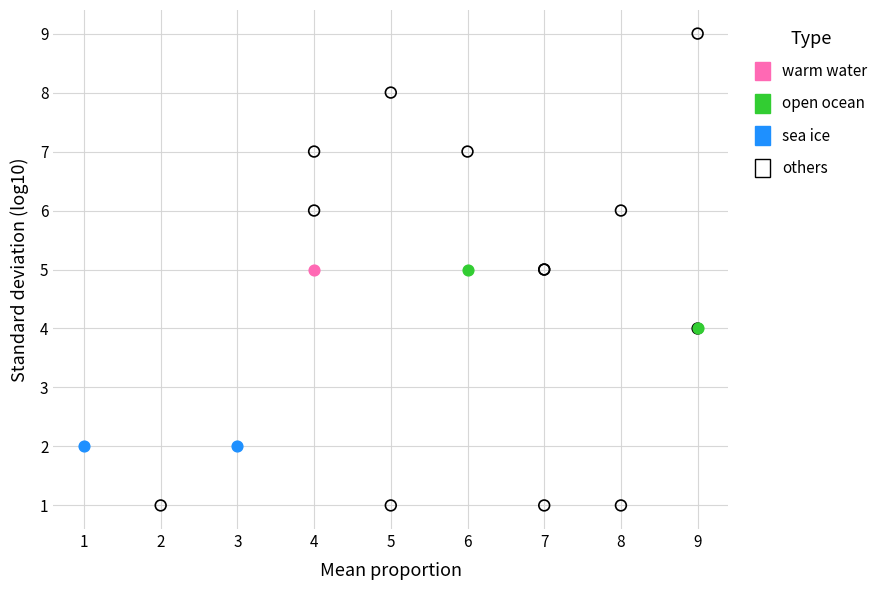

What are all the series names shown in the legend?

warm water, open ocean, sea ice, others